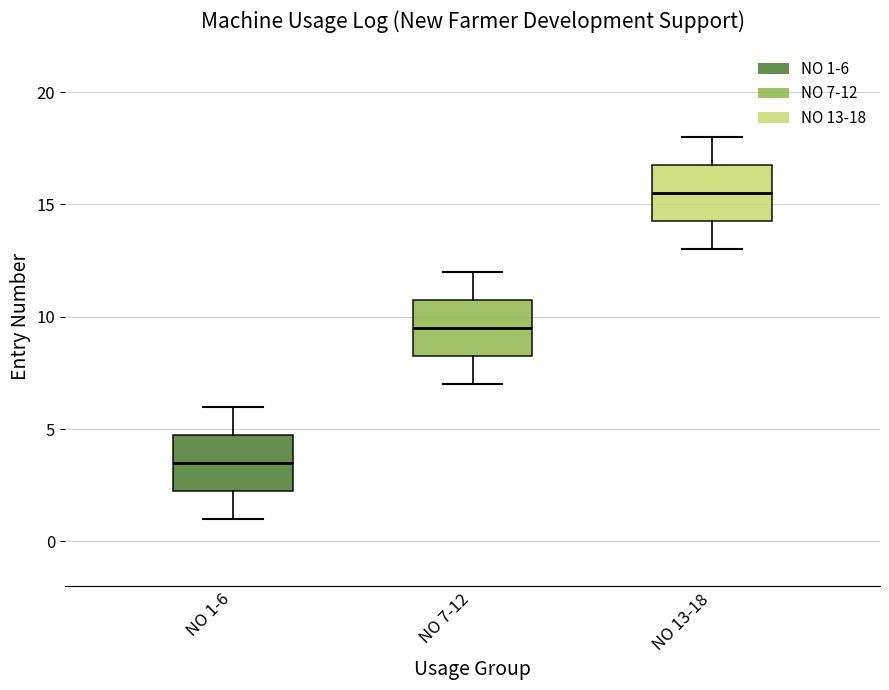

Where does the upper whisker of the box for NO 13-18 end on the y-axis? The values are not printed on the chart, so give them approximately, as read against the axis.

18.0